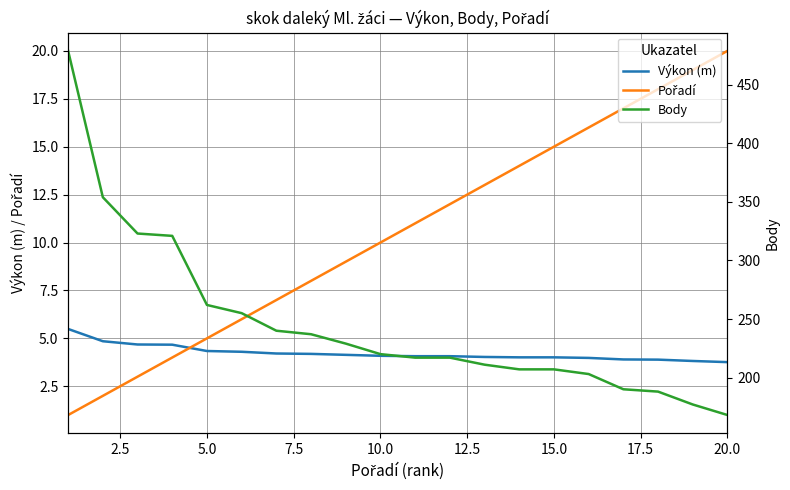

Reading left to right, list all the values displayed in this chart.

Výkon (m): 5.5	4.8	4.7	4.7	4.3	4.3	4.2	4.2	4.1	4.1	4.1	4.1	4.0	4.0	4.0	4.0	3.9	3.9	3.8	3.8
Pořadí: 1.0	2.0	3.0	4.0	5.0	6.0	7.0	8.0	9.0	10.0	11.0	12.0	13.0	14.0	15.0	16.0	17.0	18.0	19.0	20.0
Body: 479.0	354.0	323.0	321.0	262.0	255.0	240.0	237.0	229.0	220.0	217.0	217.0	211.0	207.0	207.0	203.0	190.0	188.0	177.0	168.0